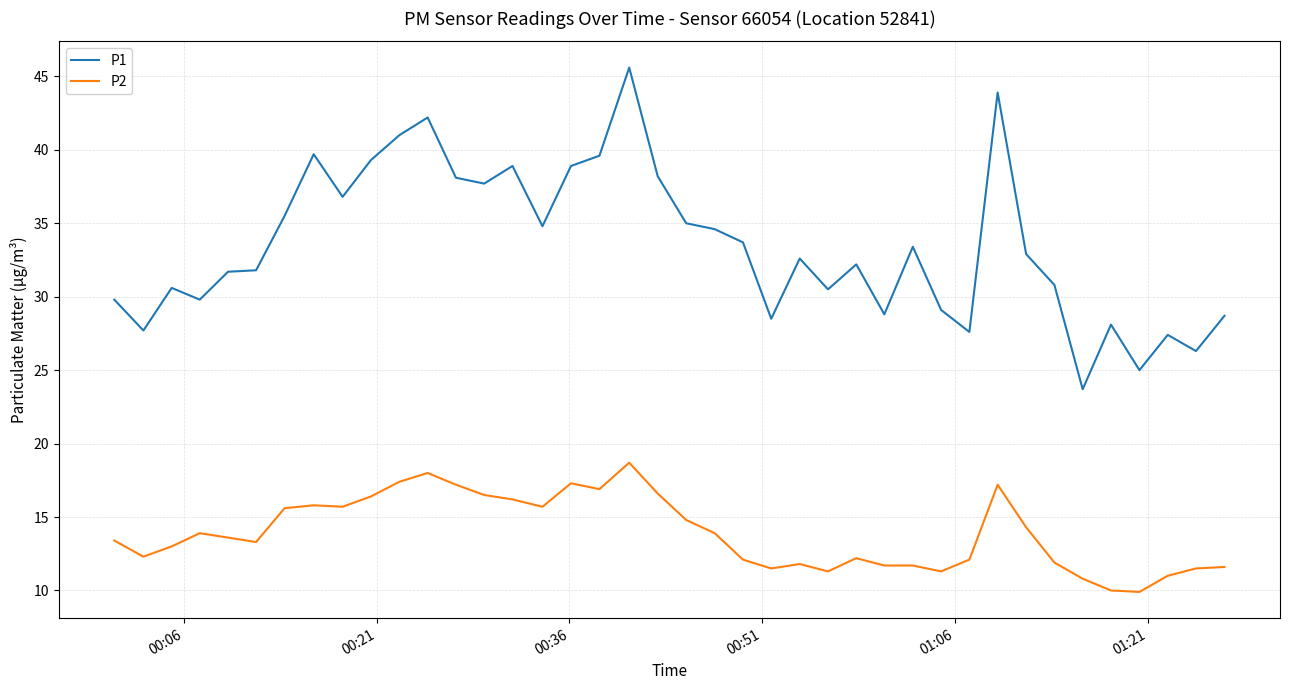

At how many categories does at least one series exceed 24?

39